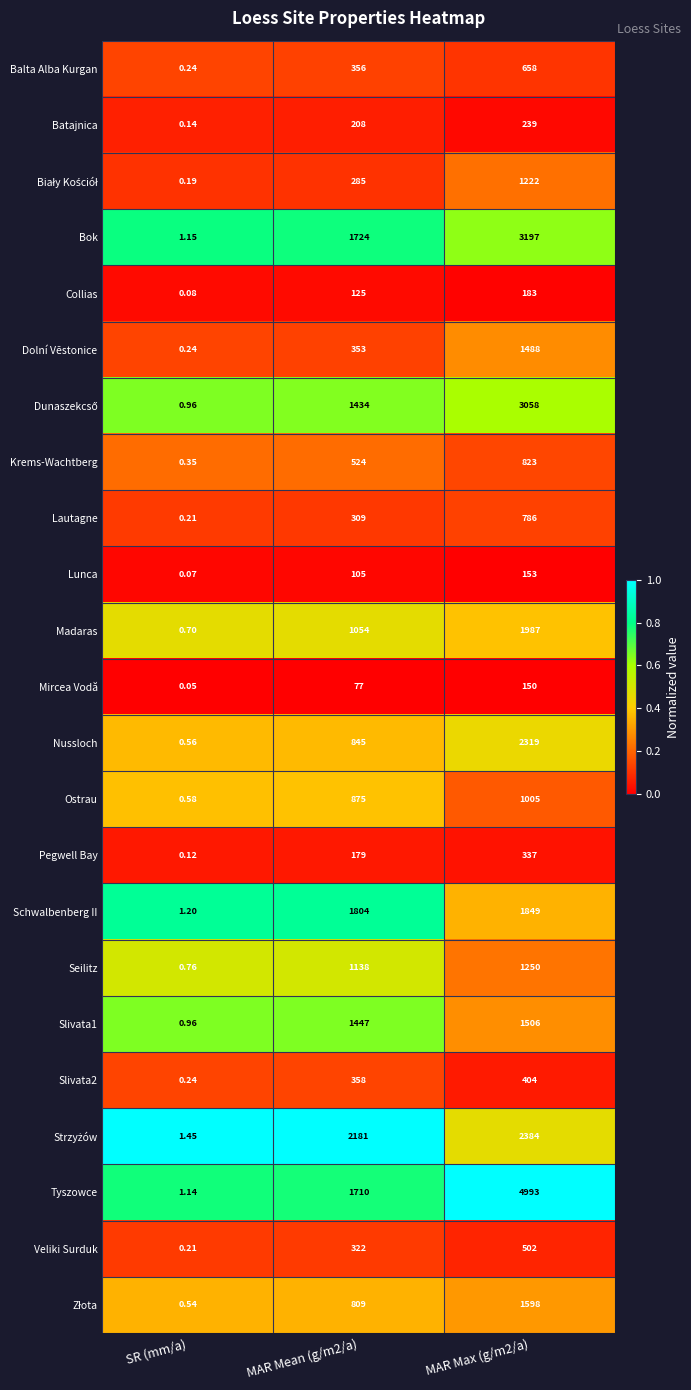

Between MAR Mean (g/m2/a) and MAR Max (g/m2/a), which series saw the biggest shift?

Tyszowce